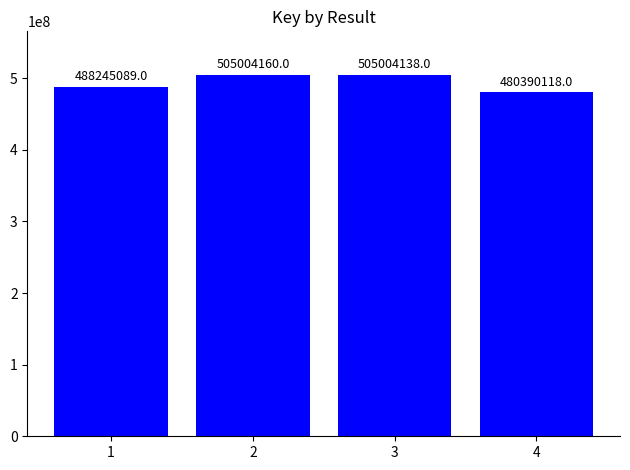

The chart shows a value of 208458707 at 3. True or false?

False